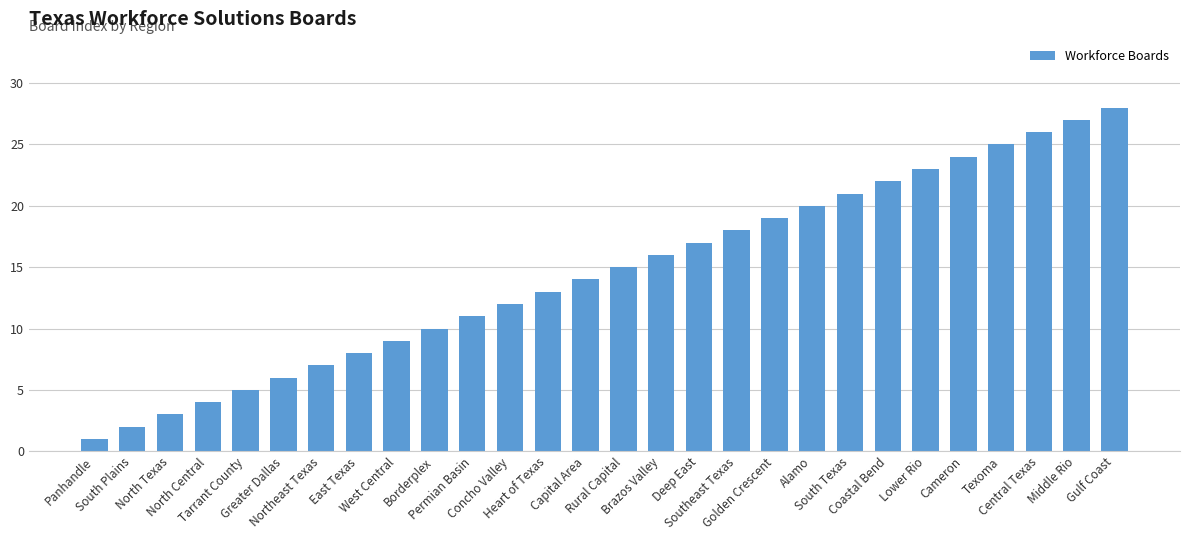

Rank the categories by value from highest to lowest.

Gulf Coast, Middle Rio, Central Texas, Texoma, Cameron, Lower Rio, Coastal Bend, South Texas, Alamo, Golden Crescent, Southeast Texas, Deep East, Brazos Valley, Rural Capital, Capital Area, Heart of Texas, Concho Valley, Permian Basin, Borderplex, West Central, East Texas, Northeast Texas, Greater Dallas, Tarrant County, North Central, North Texas, South Plains, Panhandle